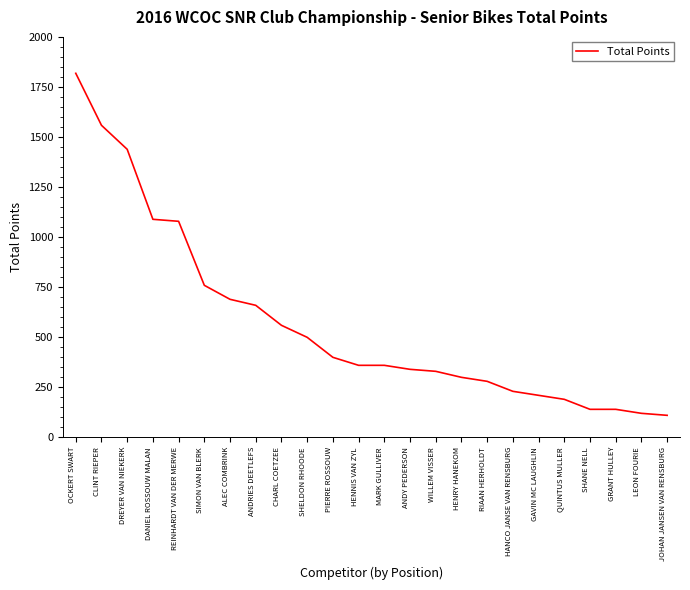

At which label does the data first exceed 360?

OCKERT SWART